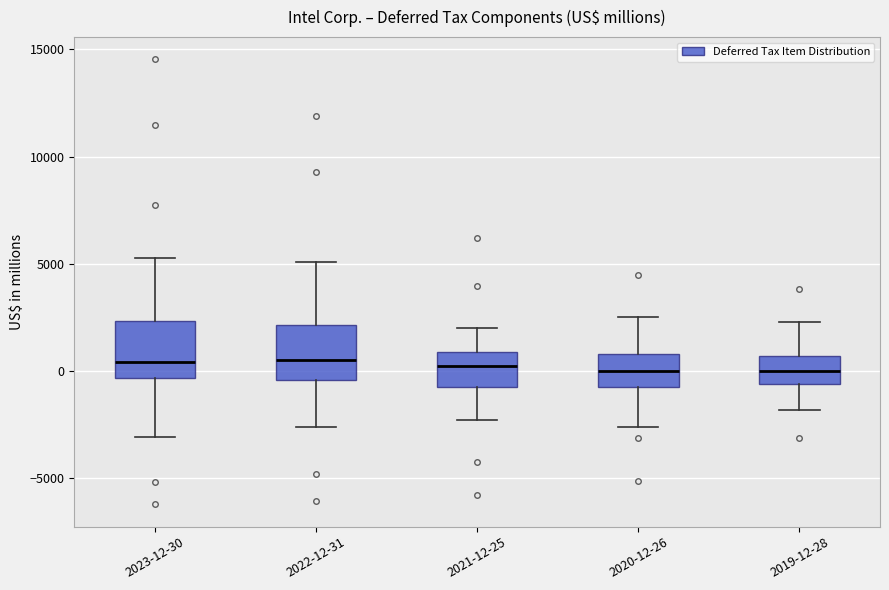

Where is the lower edge of the box for 2019-12-28 on the y-axis? The values are not printed on the chart, so give them approximately, as read against the axis.

-500